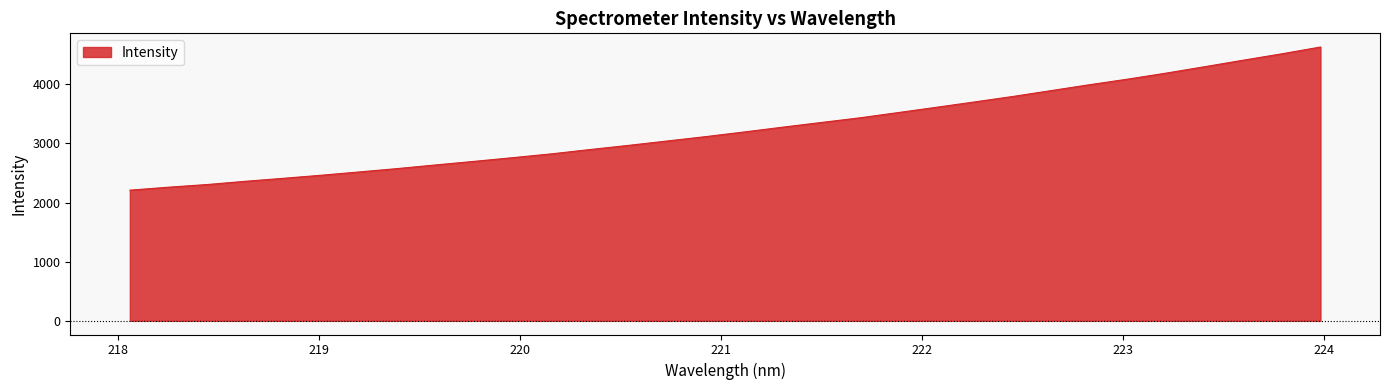

What is the greatest value displayed?

4630.0